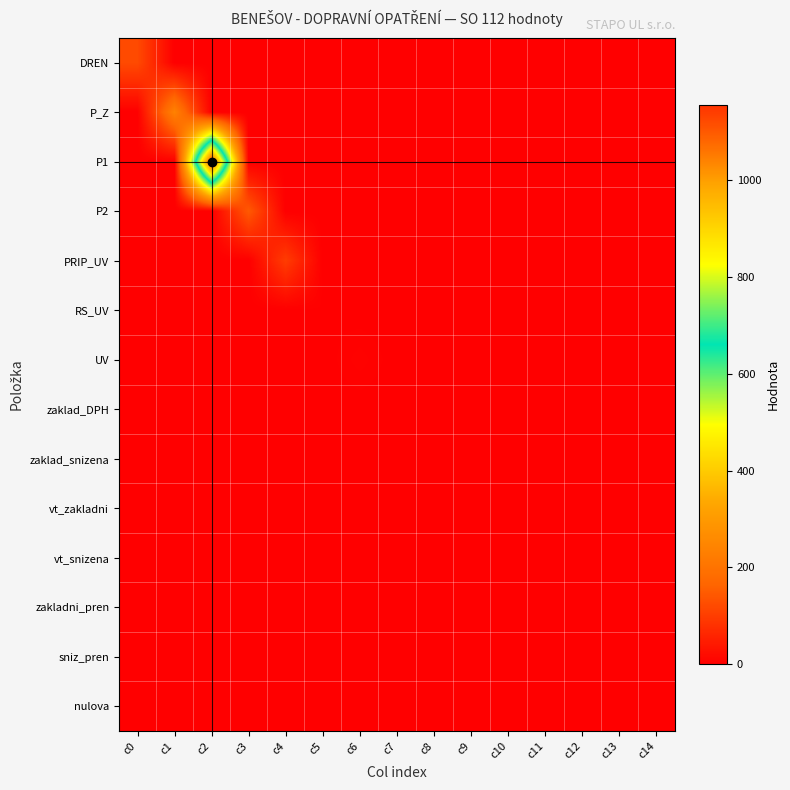

Which series has the largest range (max minus min)?

P1